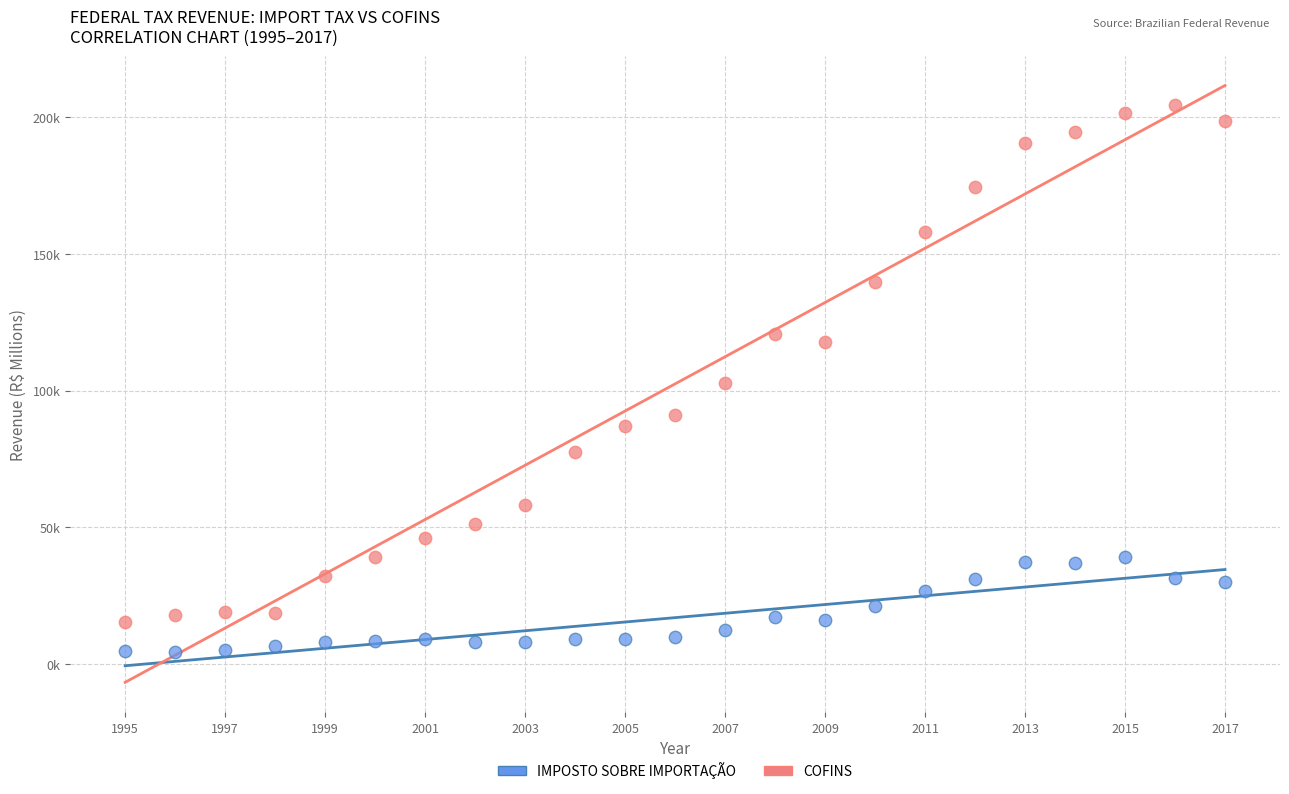

Which series has the widest spread of Y values?

COFINS